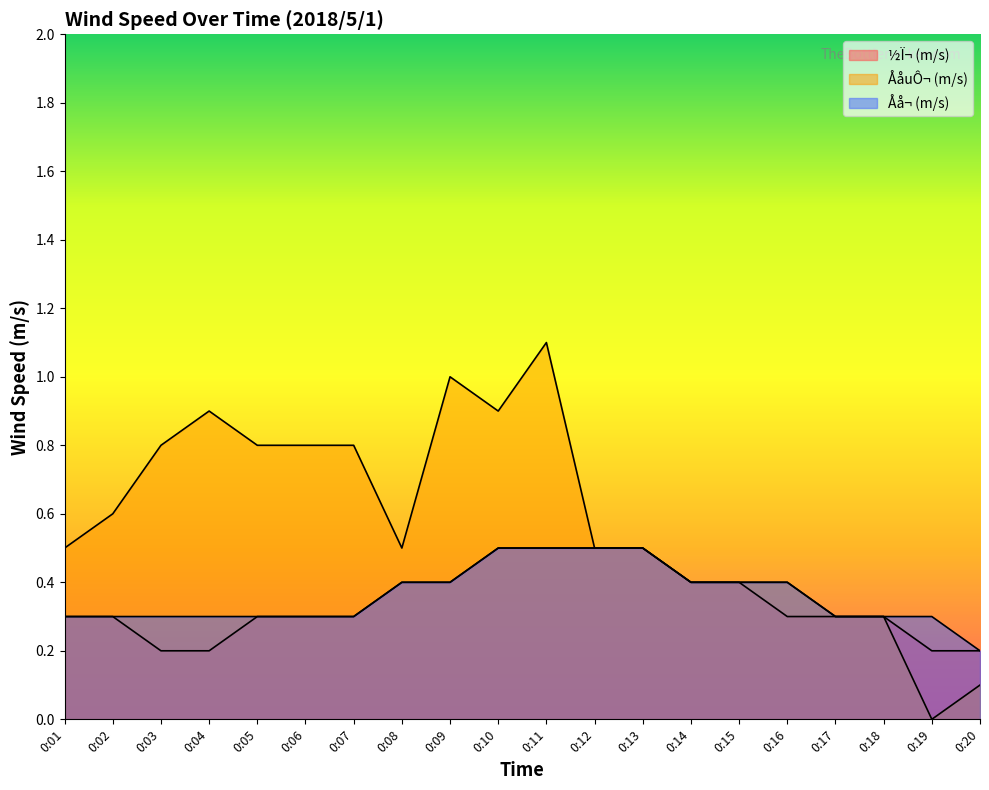

What is the total value across all series at 0:20?

0.5